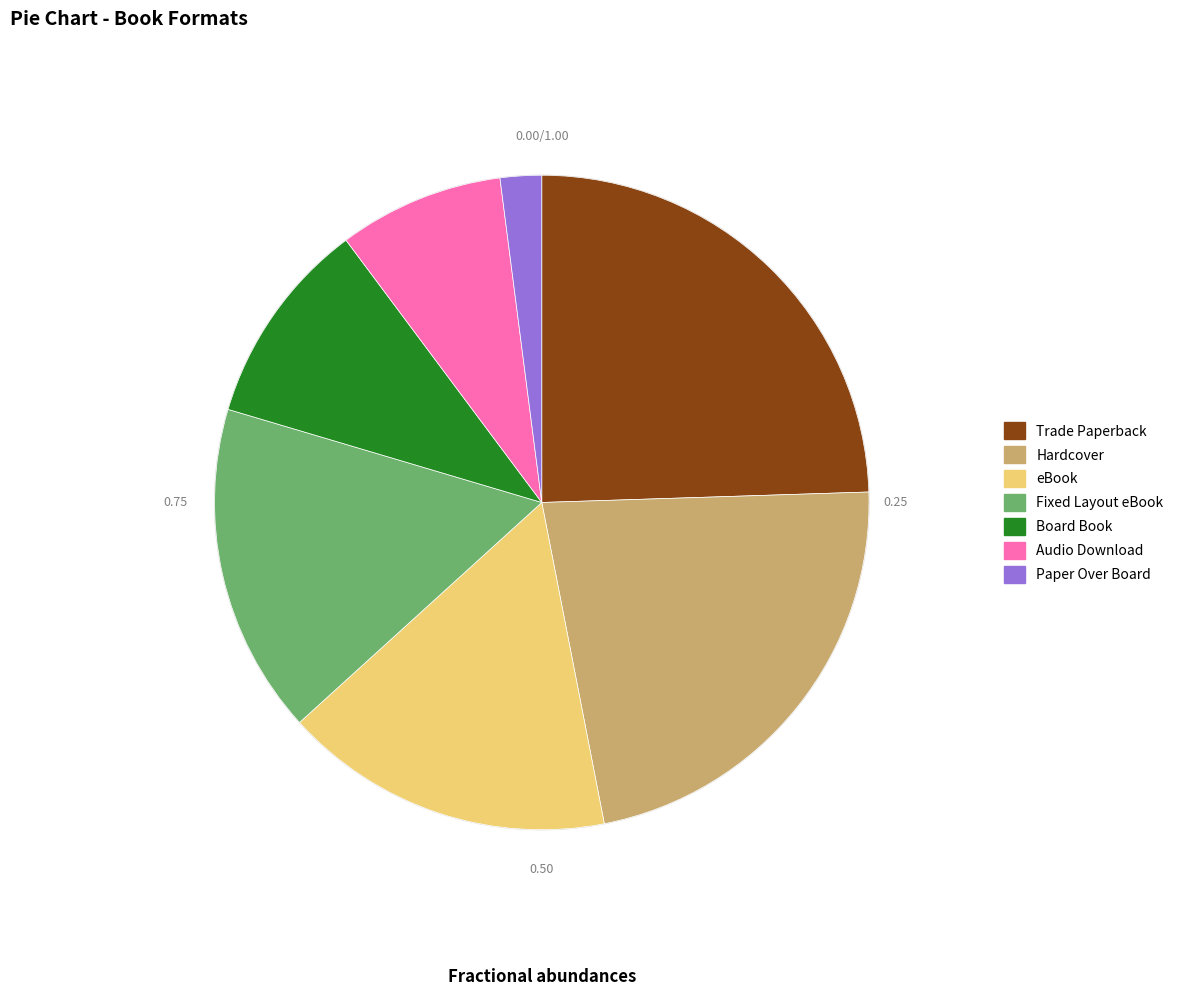

The Board Book slice represents 10% of the pie. True or false?

True